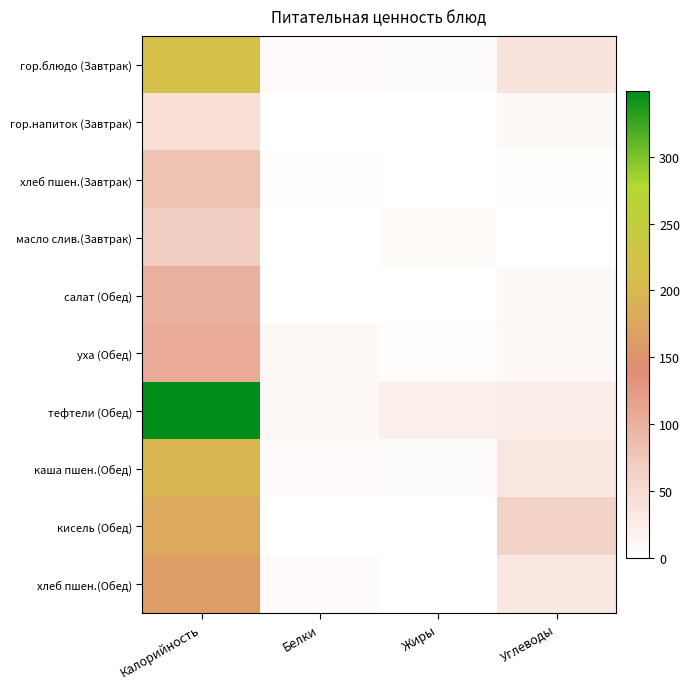

At how many categories does at least one series exceed 127?

1